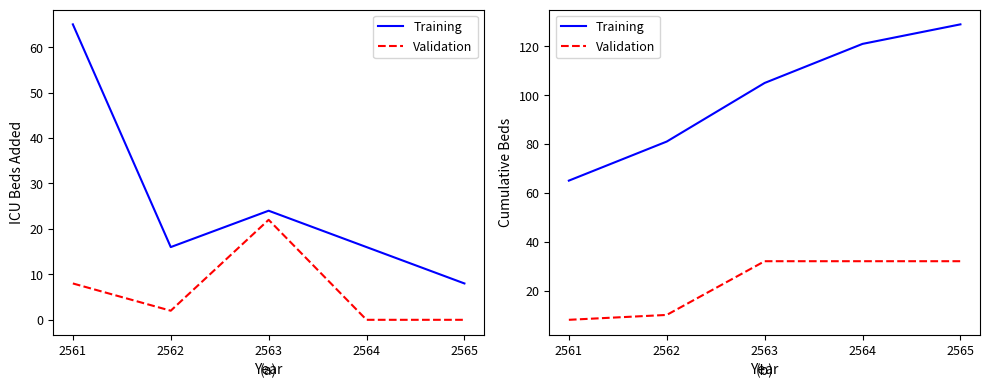

What is the total value across all series at 2561?

73